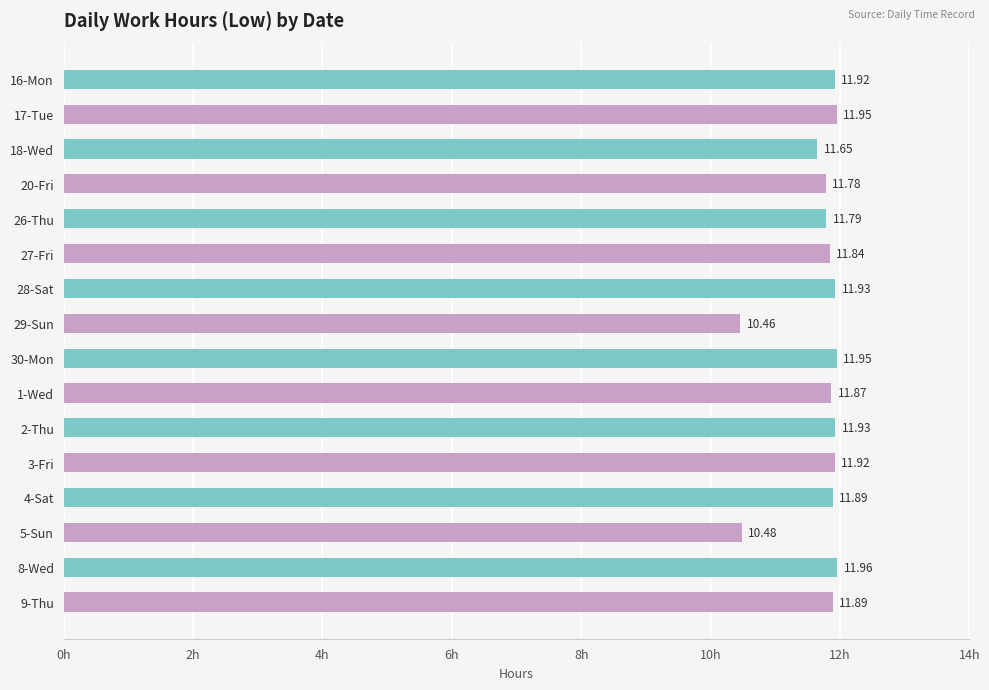

What is the difference between the second highest and minimum values?

1.5